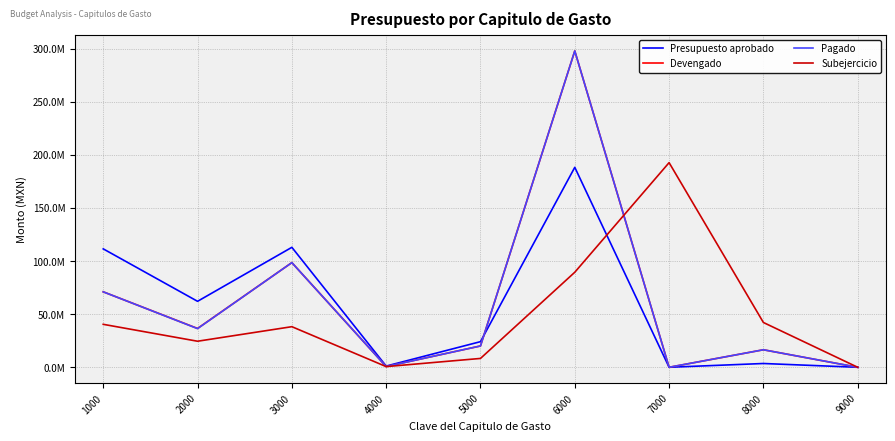

What is the sum of all Devengado values?

541340405.4